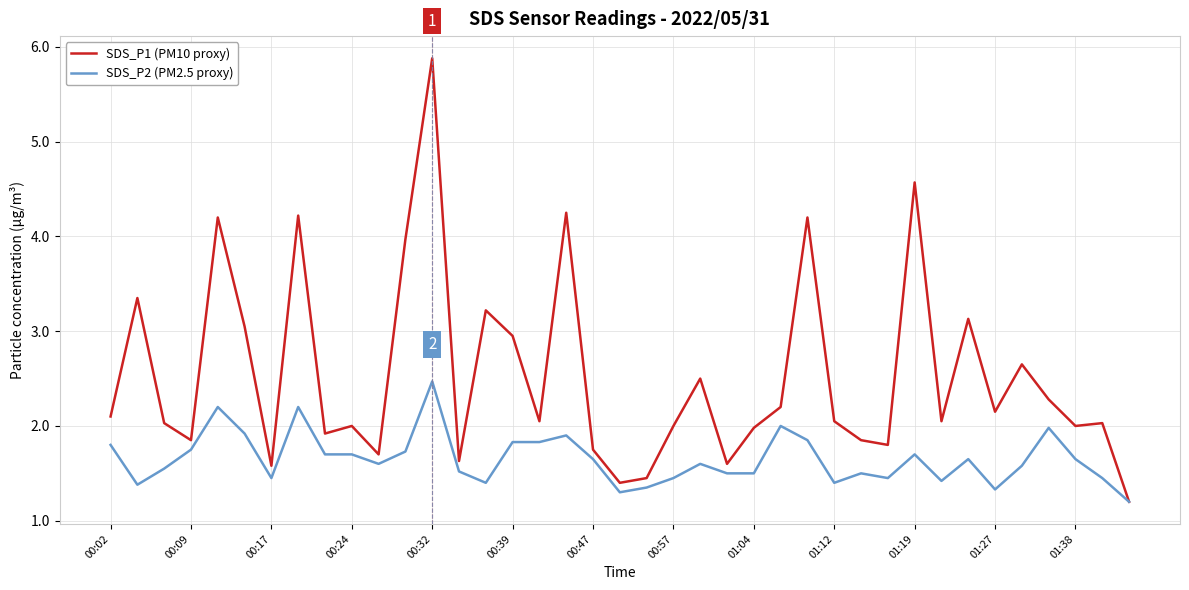

Which series has the largest total across all categories?

SDS_P1 (PM10 proxy)